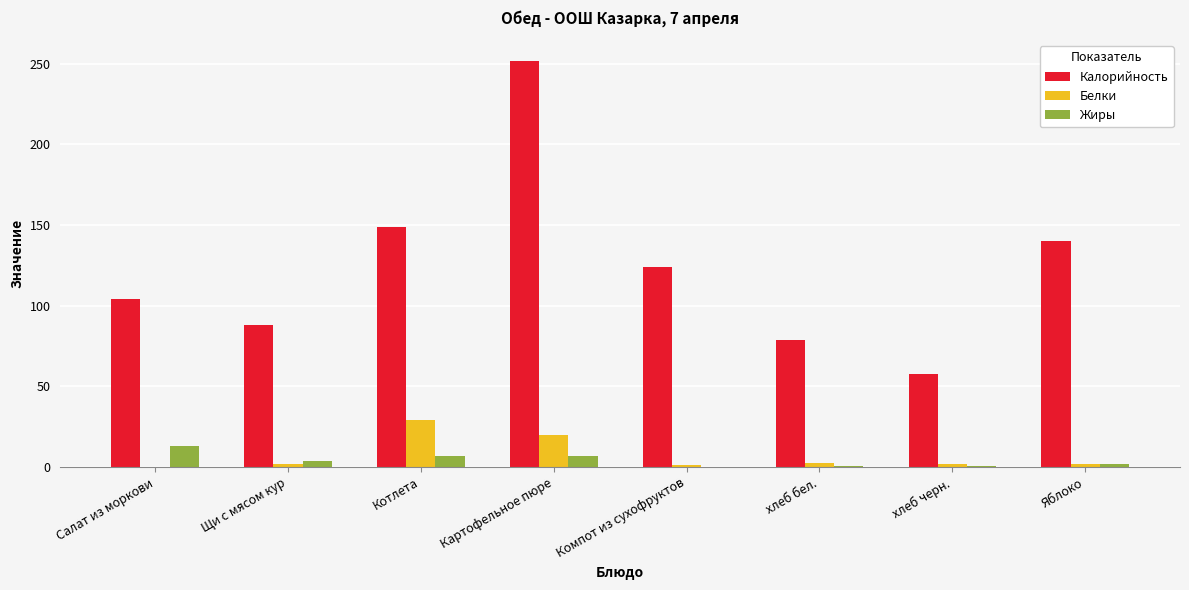

What is the sum of all Жиры values?

34.0